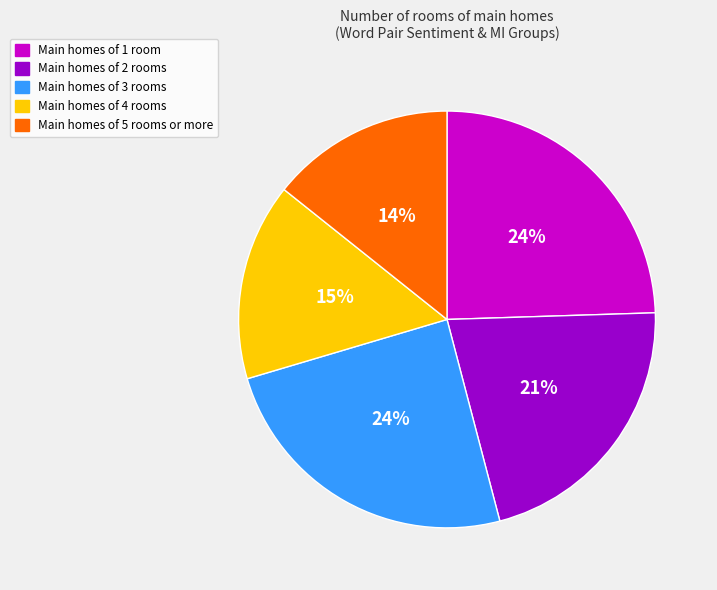

To the nearest percent, what is the average slice percentage?

20%